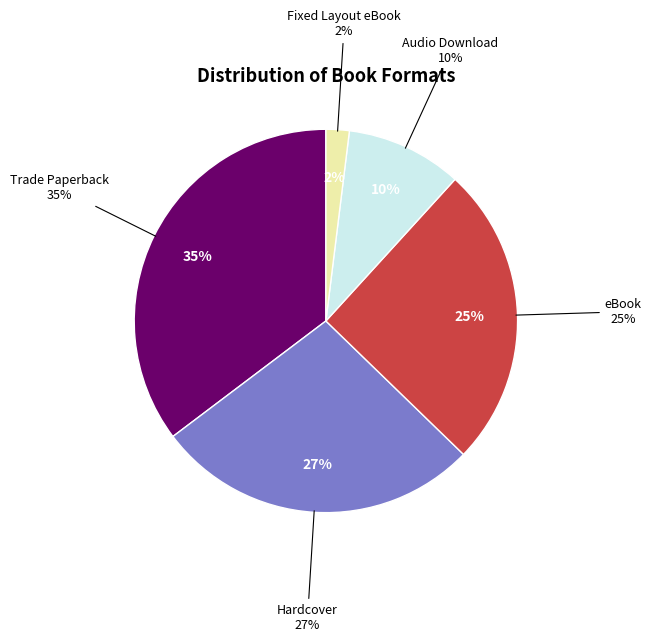

How much of the chart is everything except eBook?

74.5%